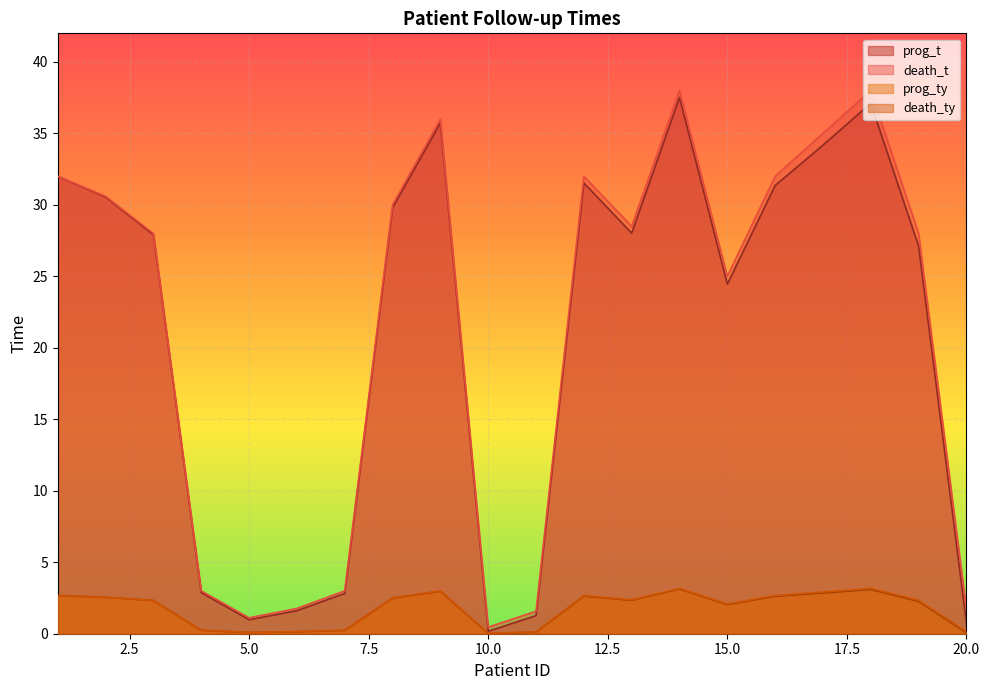

True or false: prog_t and death_ty intersect in this chart.

False